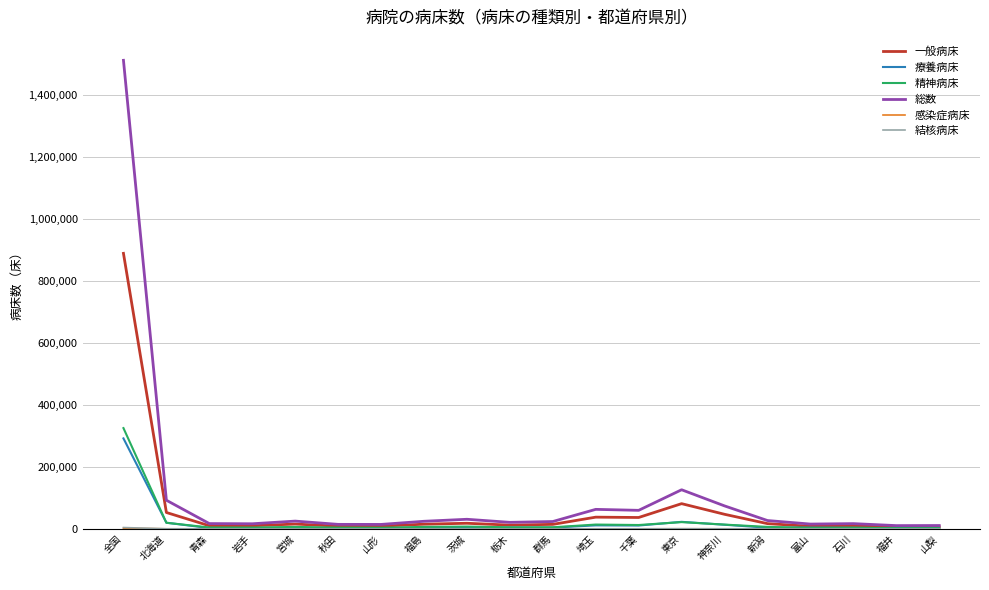

At how many categories does at least one series exceed 706870?

1